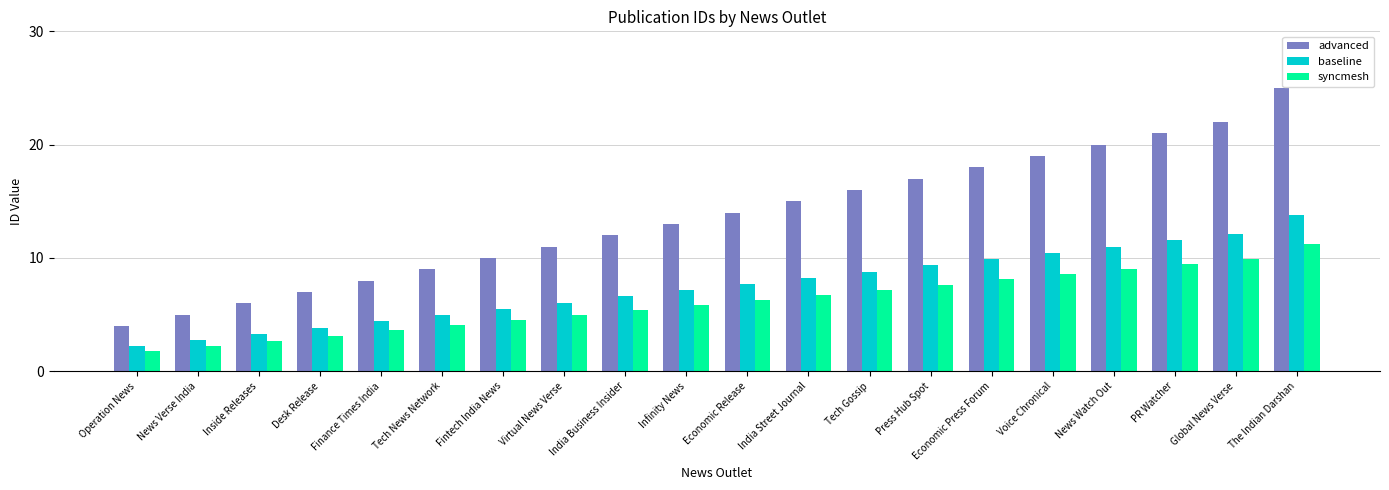

What value does the advanced series have at News Watch Out?

20.0